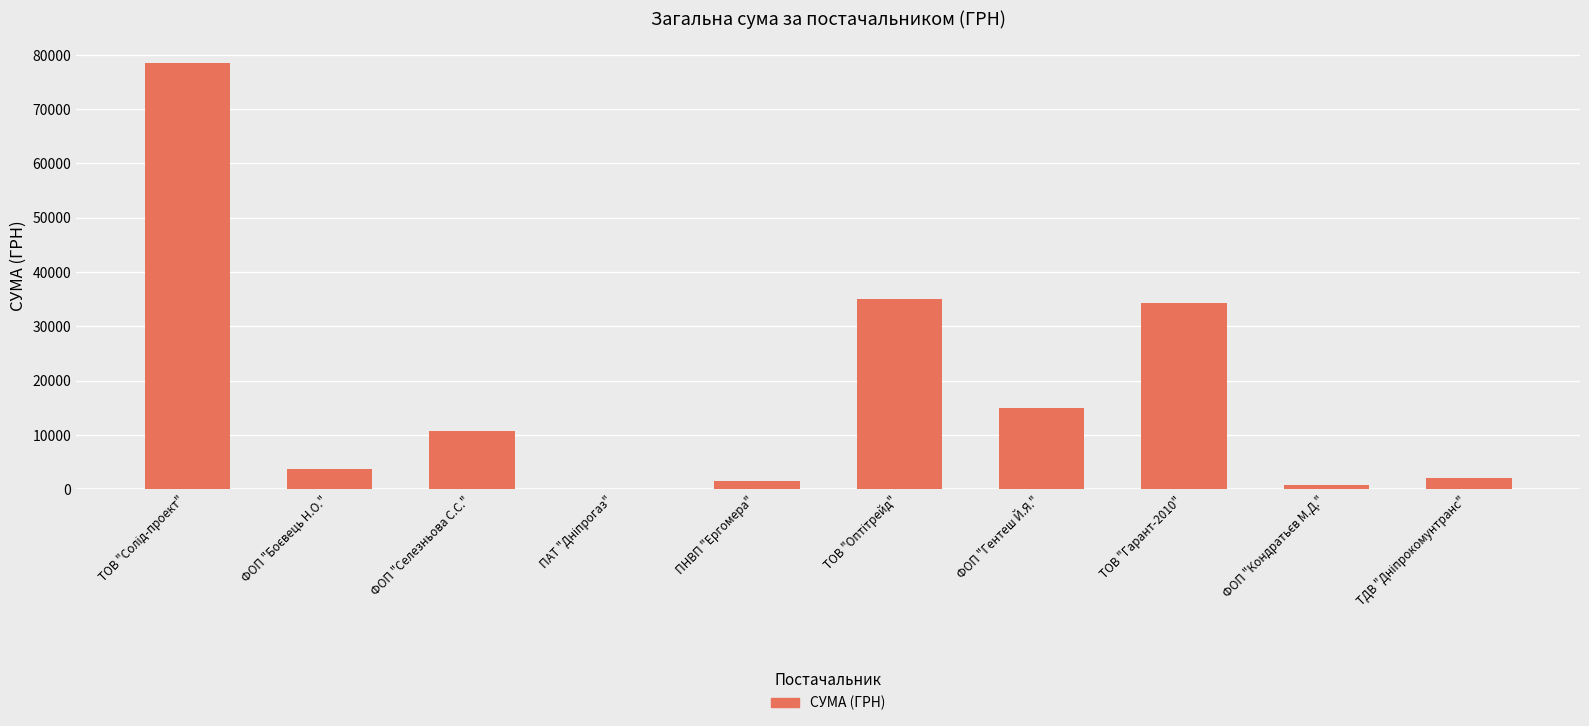

What is the sum of all values?

181866.2